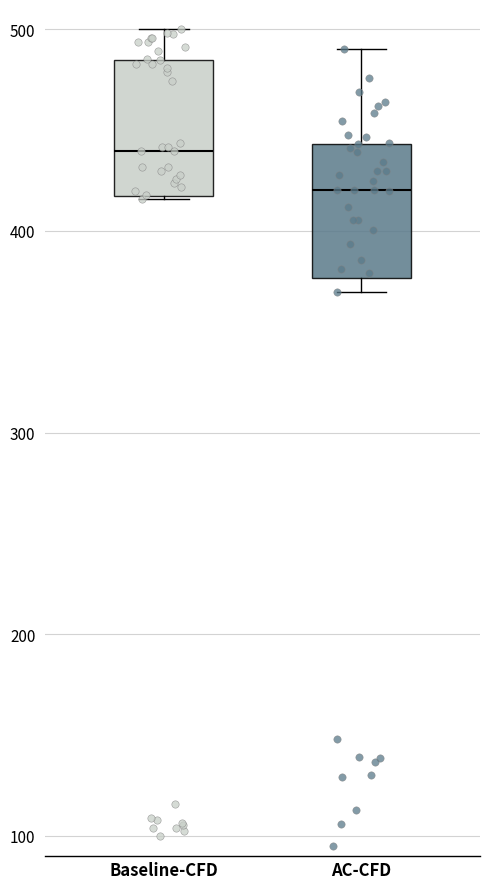

Reading left to right, transcribe this box plot: for each box, give where its median line is, the range the box spans, and where its two whiskers end, as read against the y-axis. The values are not printed on the chart, so give them approximately, as read against the axis.

Baseline-CFD: median 440, box 420 to 480, whiskers 420 to 500
AC-CFD: median 420, box 380 to 440, whiskers 370 to 490